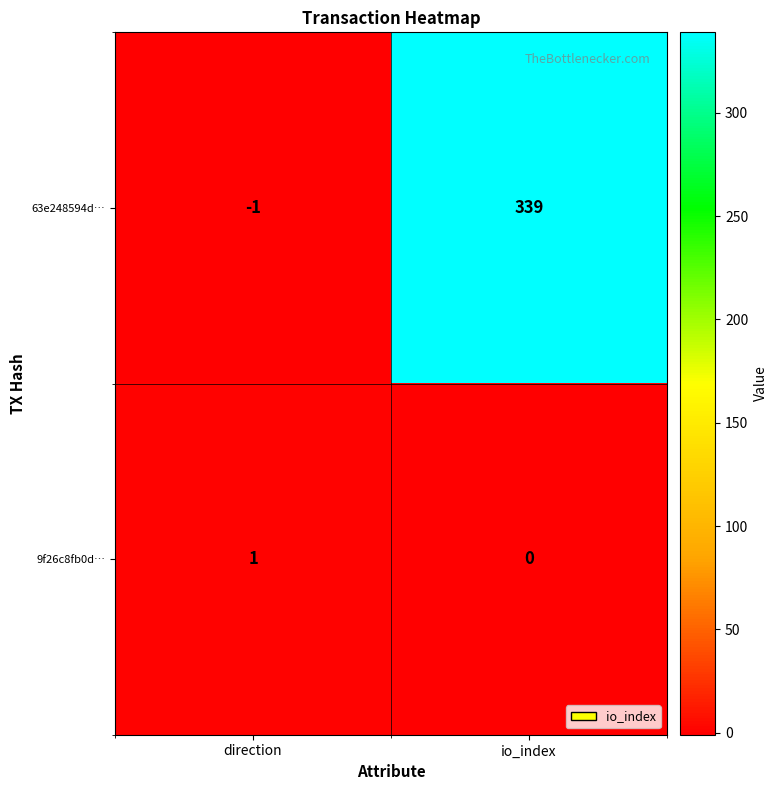

What is the maximum value shown in the chart?

339